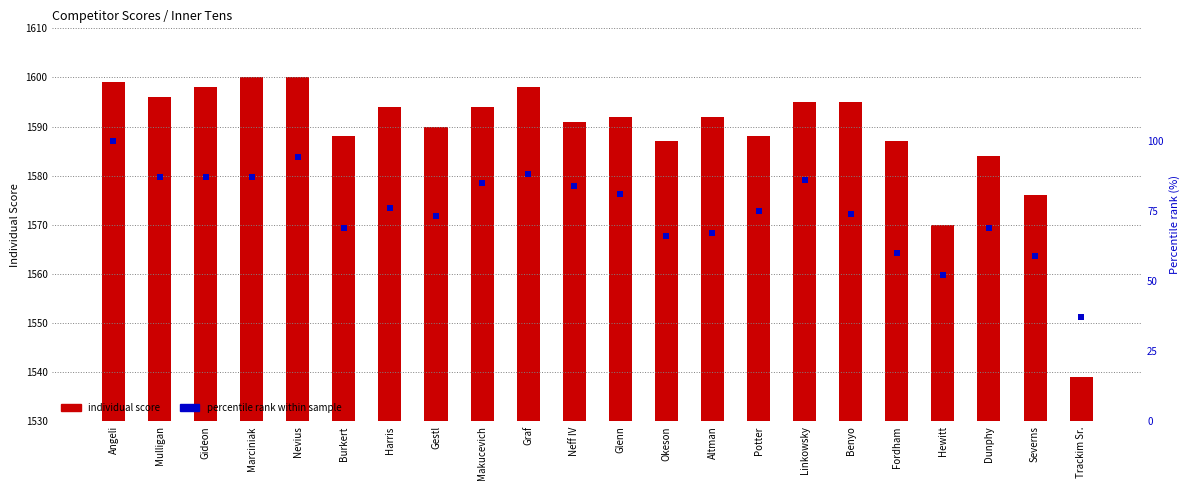

What are all the series names shown in the legend?

individual score, percentile rank within sample